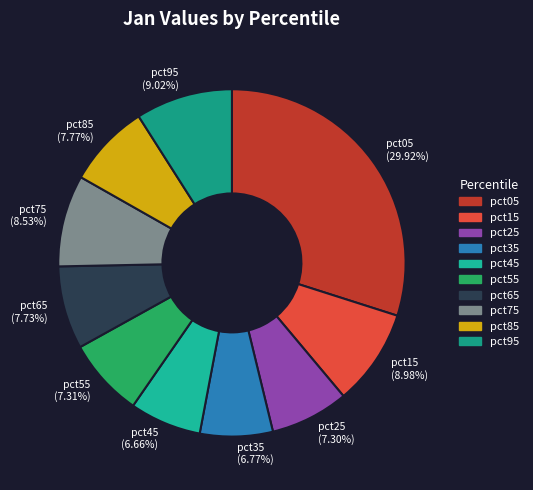

What is the largest slice in the pie chart?

pct05